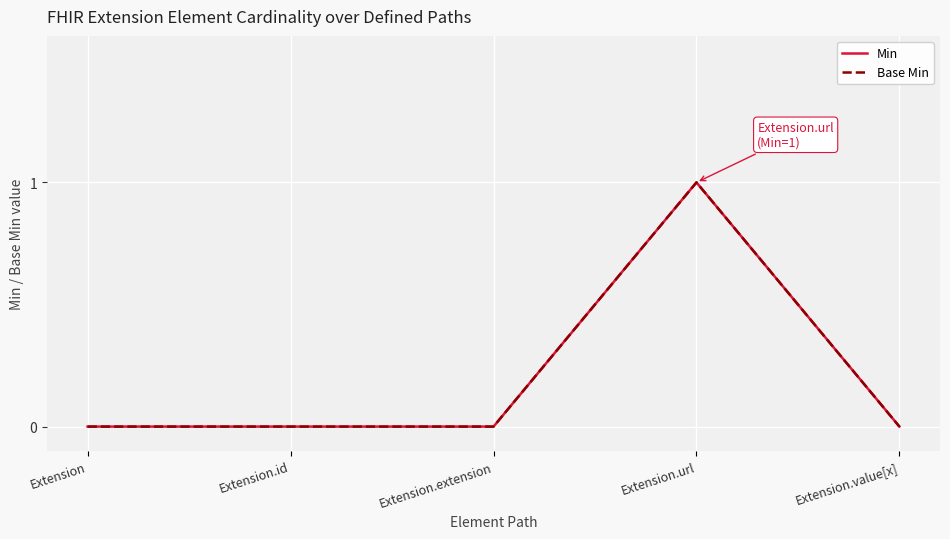

What is the difference between the maximum and second lowest values in the Base Min series?

1